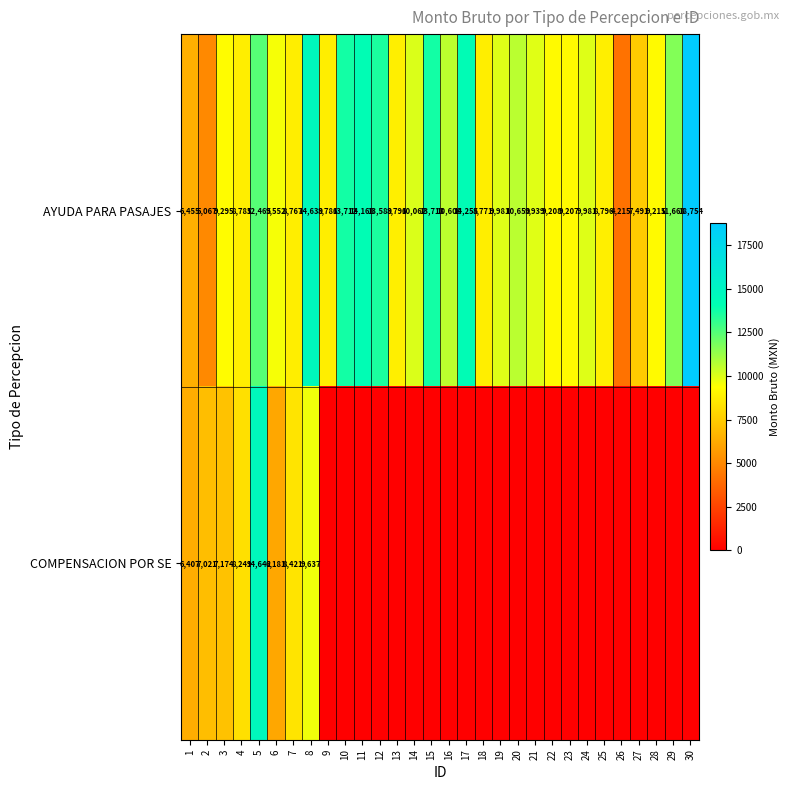

Rank the series at 3 from highest to lowest value.

AYUDA PARA PASAJES, COMPENSACION POR SE